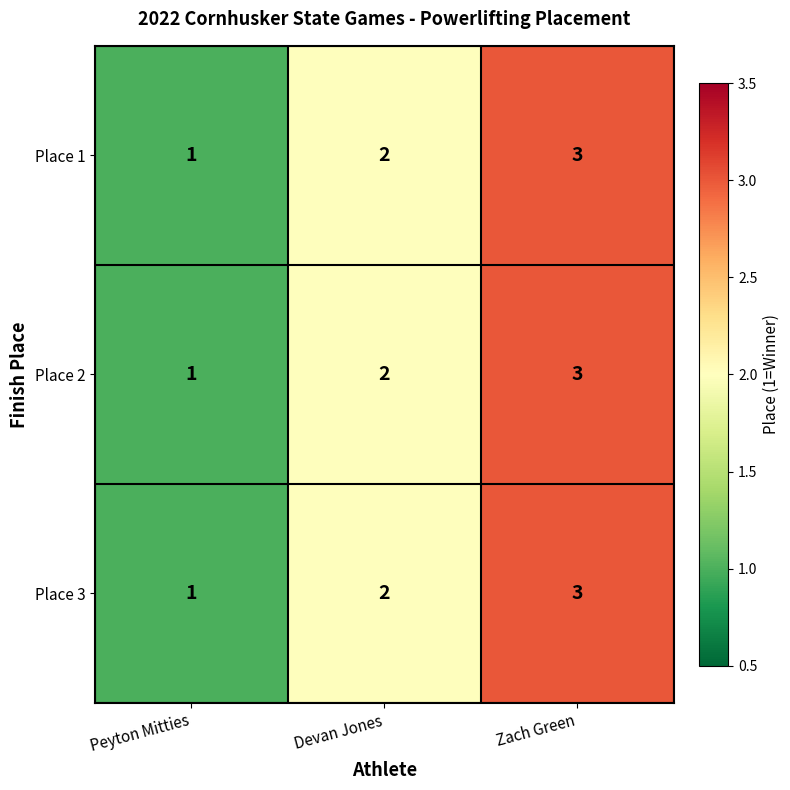

Read the Place 3 value at Zach Green.

3